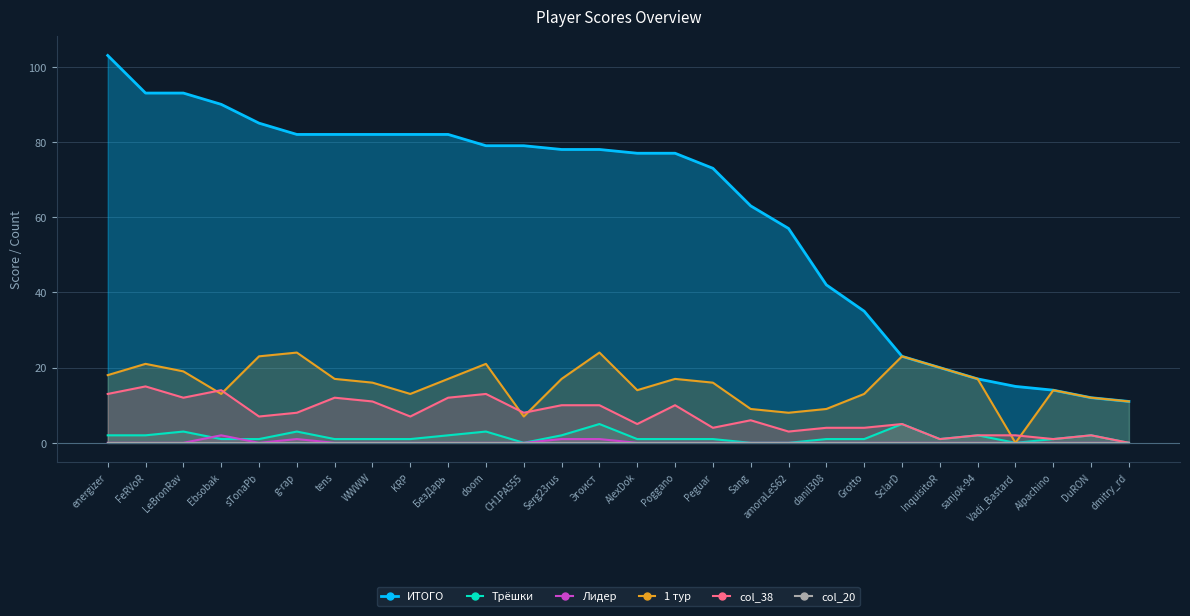

What is the label of the 4th point from the left?

Ebsobak